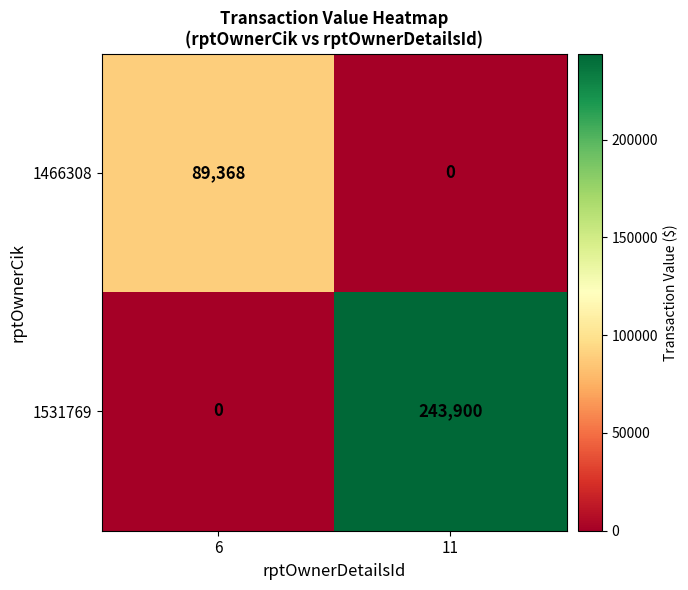

What is the difference between the maximum and minimum values in the 1466308 series?

89368